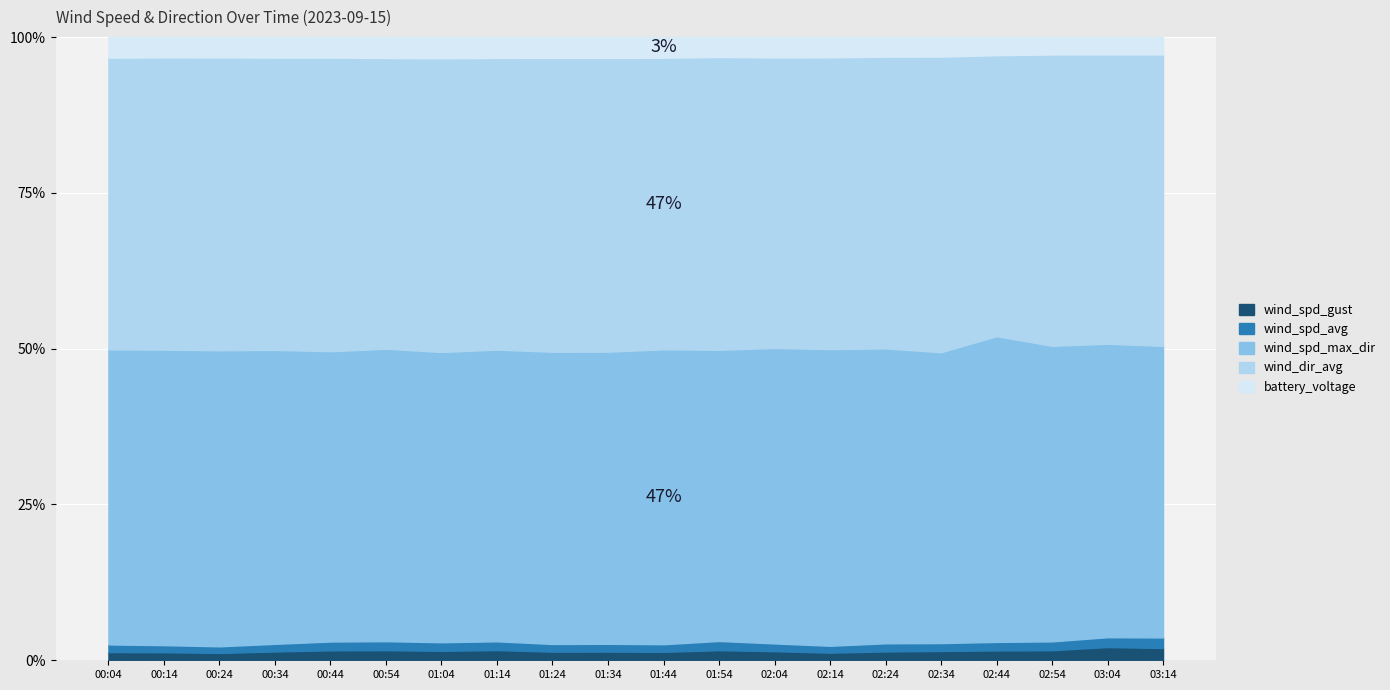

Where is the first local minimum for wind_spd_max_dir?

01:04